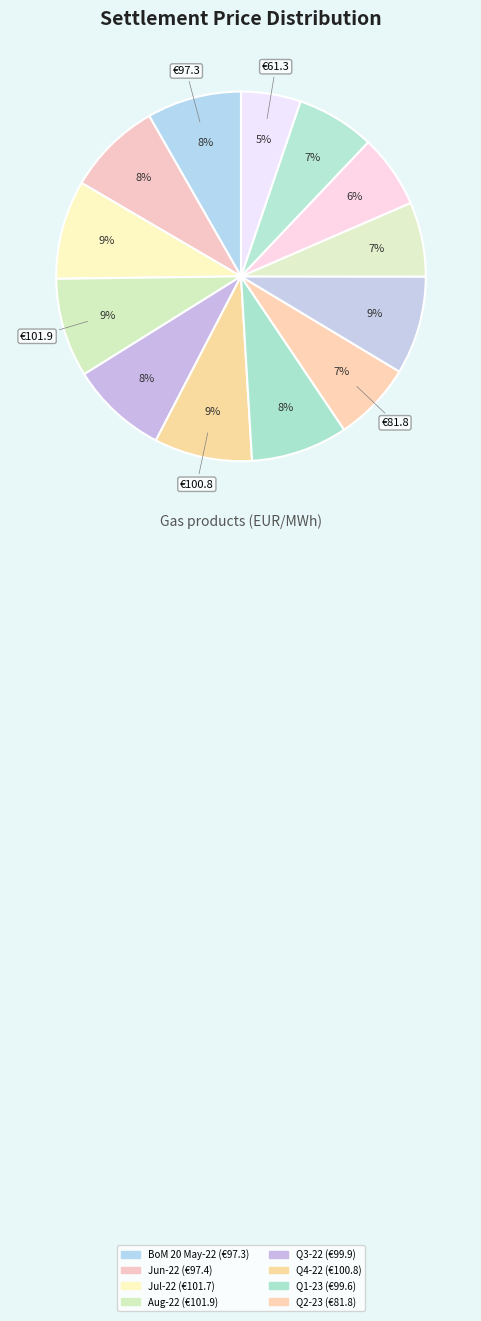

How many slices are in this pie chart?

13